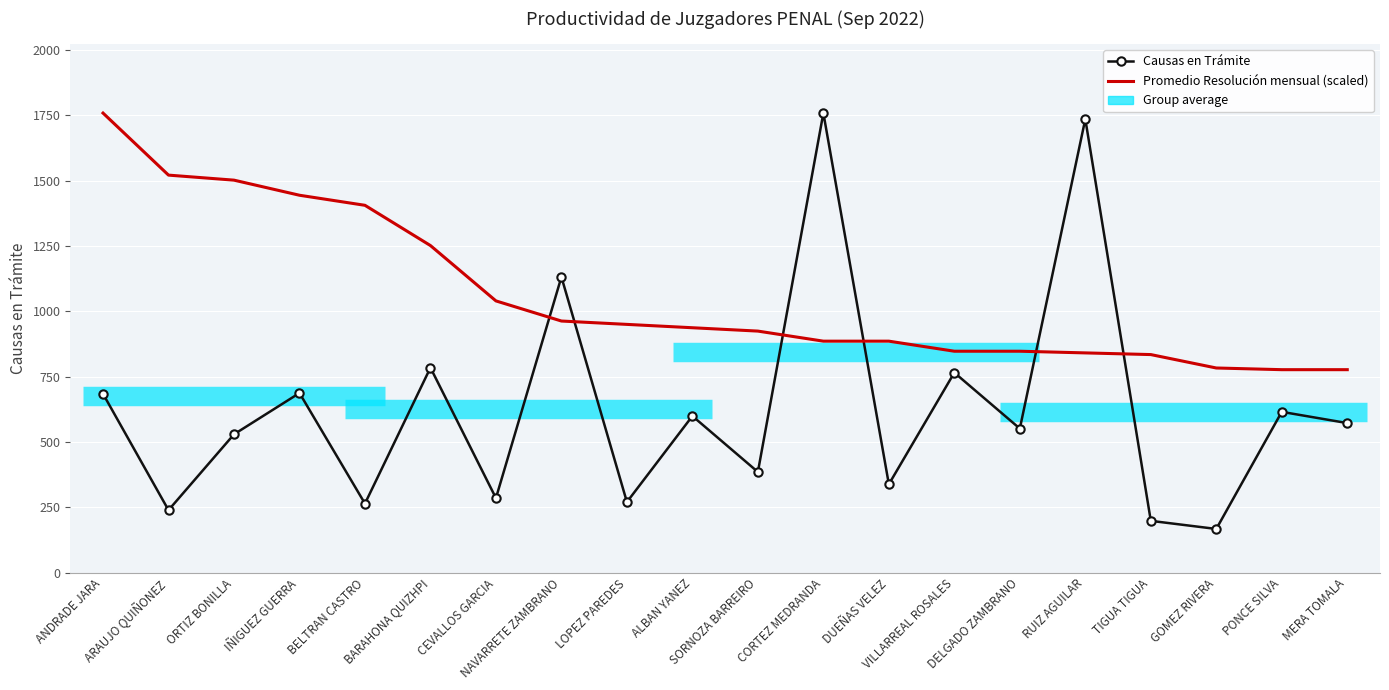

Reading left to right, list all the values displayed in this chart.

Causas en Trámite: 684.0	239.0	529.0	687.0	264.0	784.0	285.0	1131.0	270.0	599.0	385.0	1758.0	338.0	765.0	551.0	1735.0	198.0	167.0	615.0	572.0
Promedio Resolución mensual (scaled): 1758.0	1520.6	1501.4	1443.6	1405.1	1251.1	1039.4	962.4	949.6	936.7	923.9	885.4	885.4	846.9	846.9	840.5	834.1	782.8	776.3	776.3